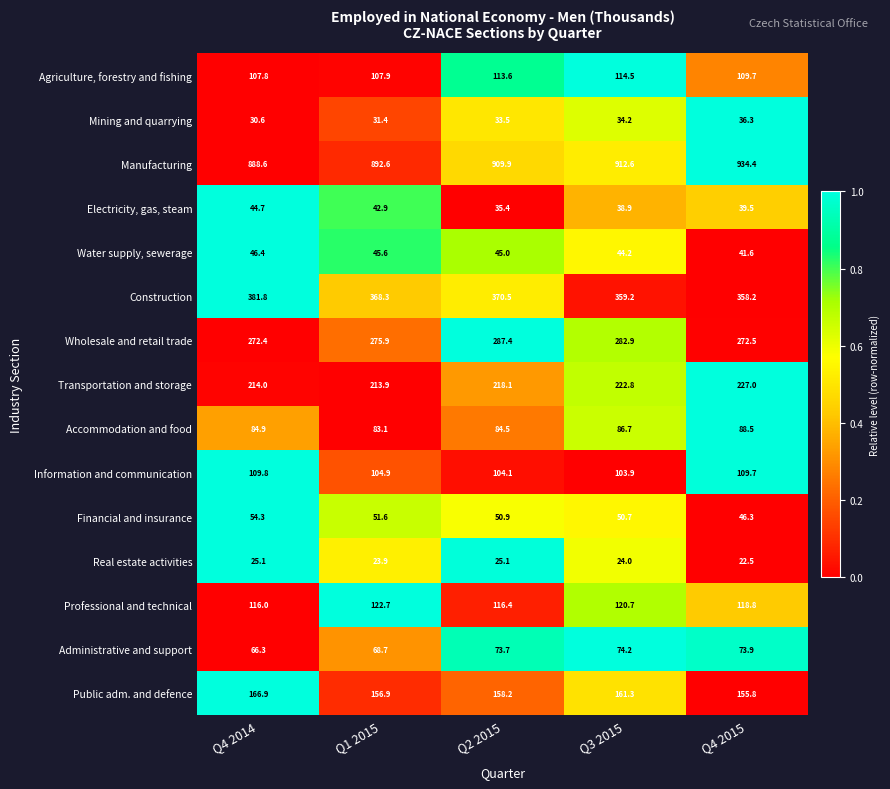

Which series has the largest range (max minus min)?

Manufacturing